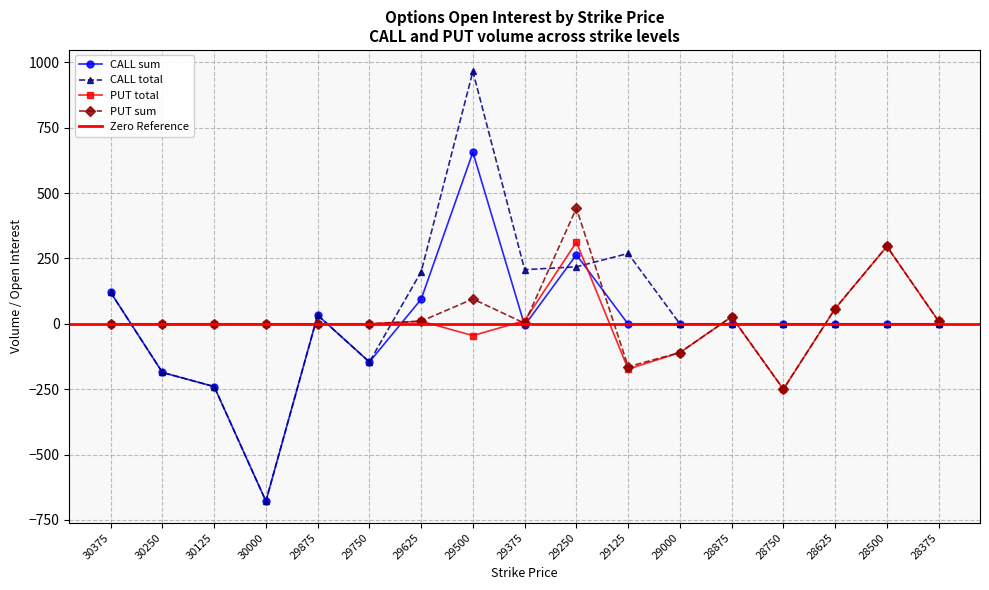

Reading left to right, what are all the values shown in this chart?

CALL sum: 120	-186	-240	-678	33	-146	94	656	-6	264	-1	0	0	0	0	0	0
CALL total: 120	-186	-240	-678	33	-146	199	965	207	218	269	0	0	0	0	0	0
PUT total: 0	0	0	0	0	0	10	-45	12	312	-173	-110	27	-250	58	296	10
PUT sum: 0	0	0	0	0	0	10	95	2	442	-164	-110	27	-250	58	296	10